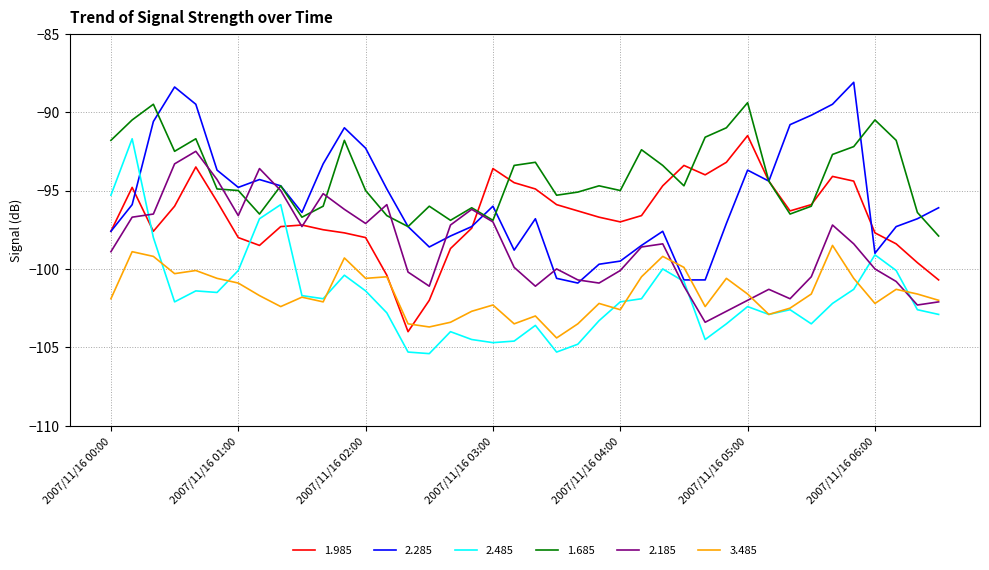

Which series has the largest total across all categories?

1.685